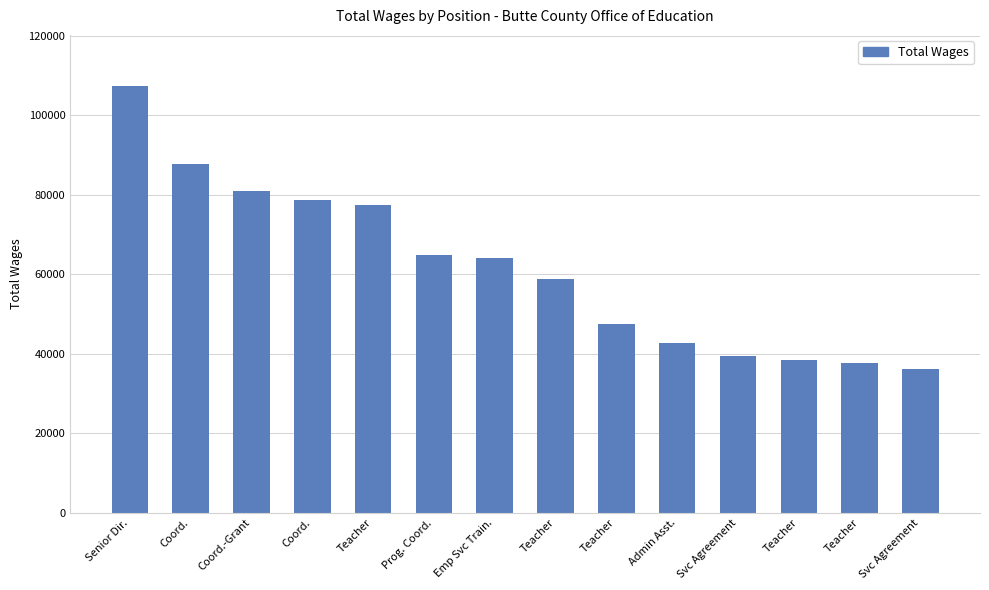

How many values are below 64069?

7